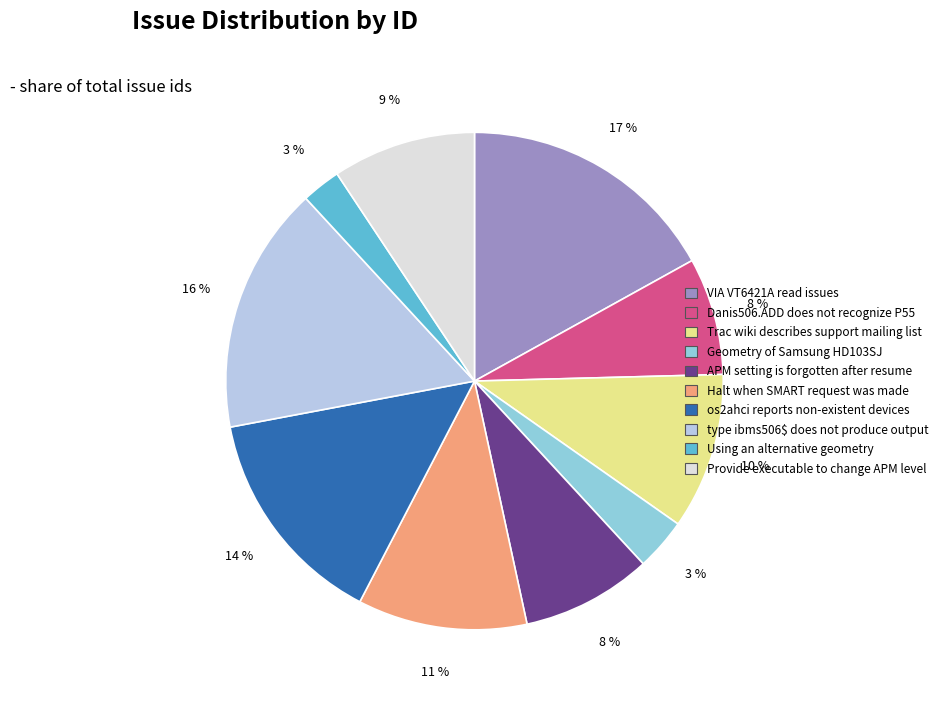

Count the number of slices in the pie.

10